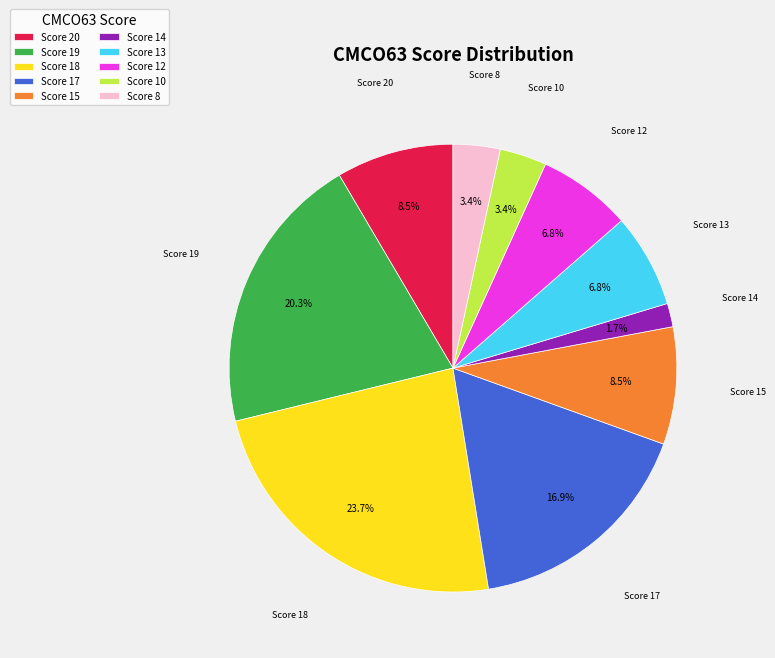

Is there a majority slice in this chart?

No